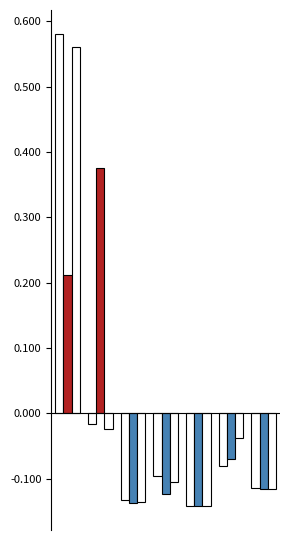

How many bars are there in each group?

3